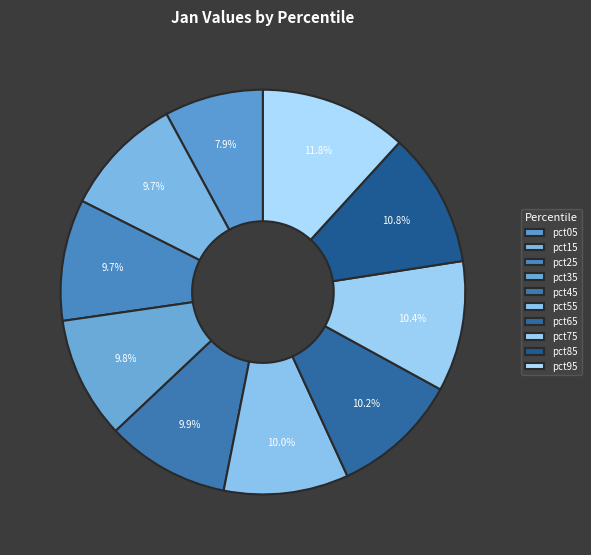

What is the smallest slice in the pie chart?

pct05